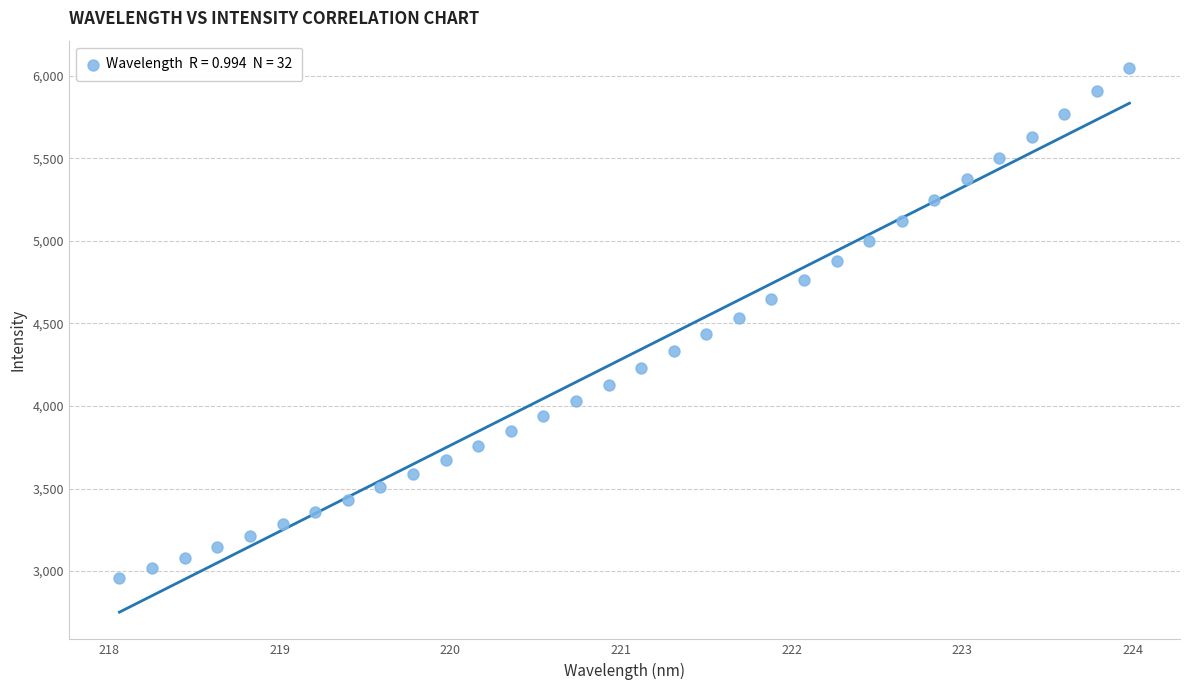

What is the range of Y values (max minus min)?

3088.3